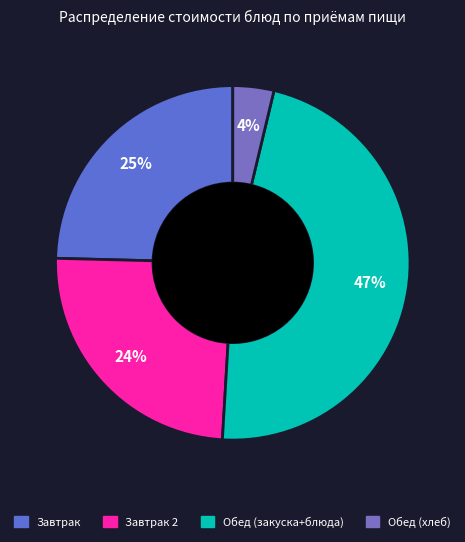

Is there any slice that represents more than half of the pie?

No